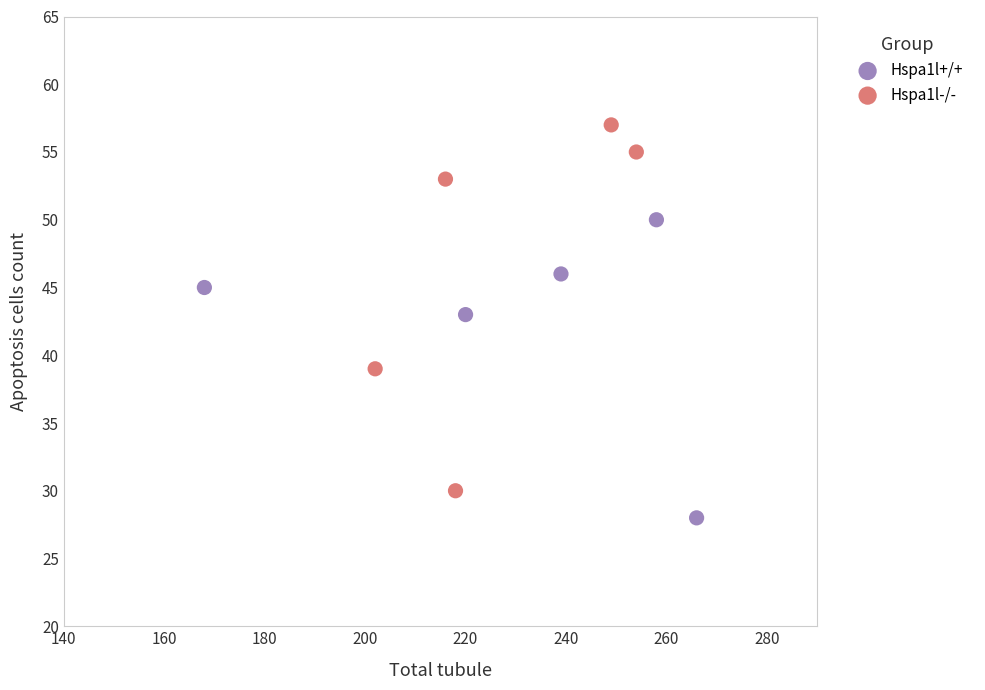

Which series contains the lowest Y value?

Hspa1l+/+